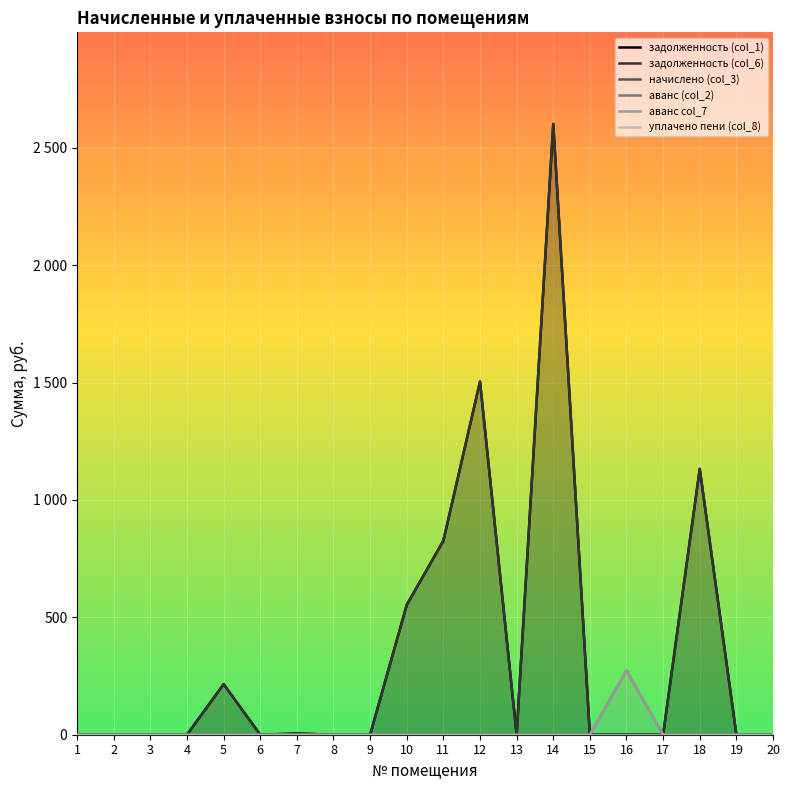

How many series are shown in this chart?

6